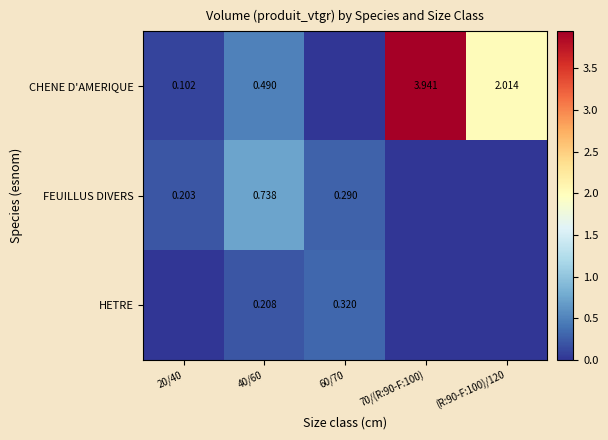

Is the value of FEUILLUS DIVERS at 60/70 greater than the value of CHENE D'AMERIQUE at (R:90-F:100)/120?

No